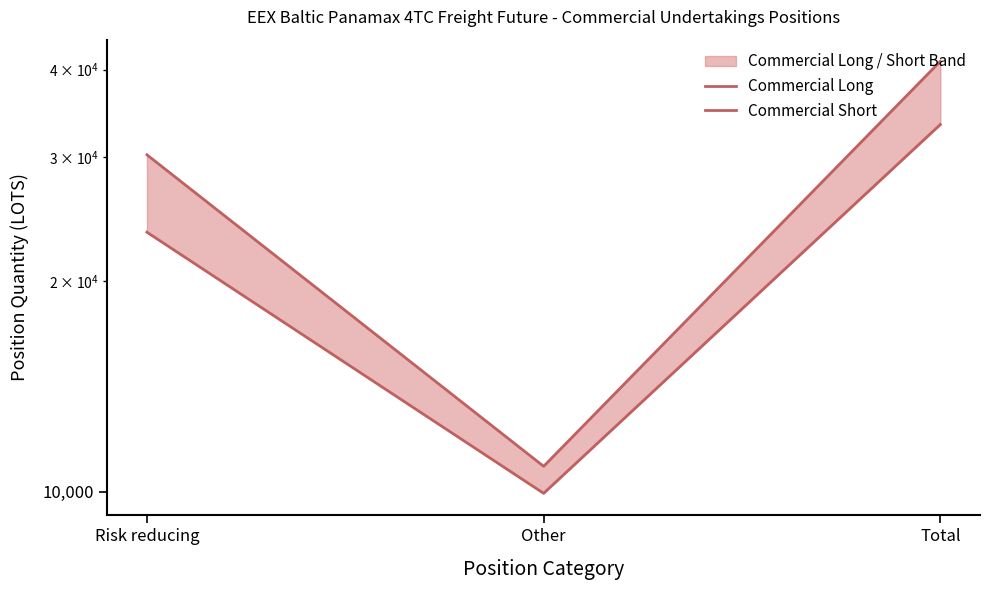

At which label does Commercial Long first exceed 23456?

Risk reducing